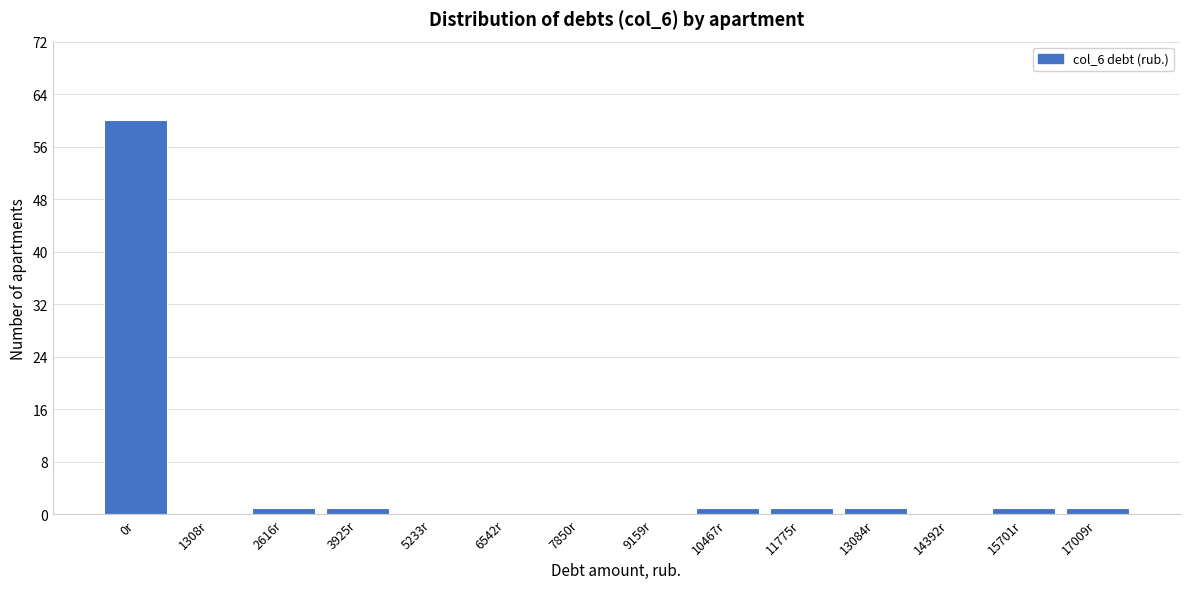

Reading left to right, extract all data points from this chart.

0r=60	1308r=0	2616r=1	3925r=1	5233r=0	6542r=0	7850r=0	9159r=0	10467r=1	11775r=1	13084r=1	14392r=0	15701r=1	17009r=1